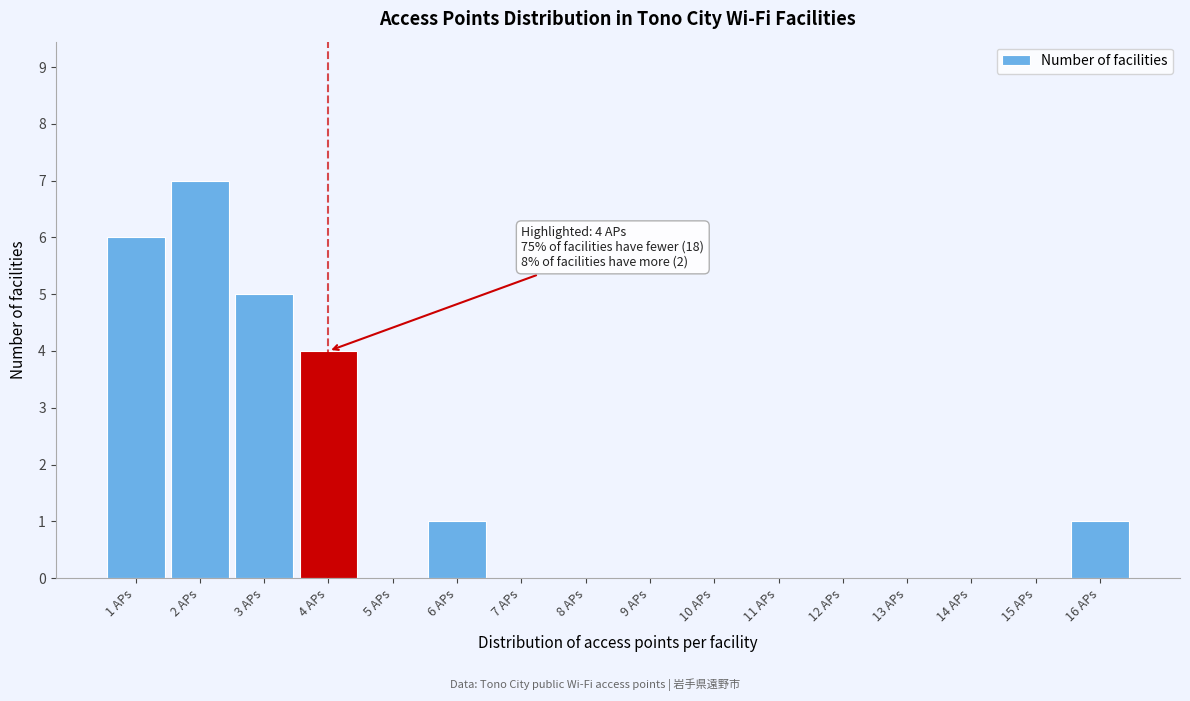

Which range on the x-axis has the tallest bar?

1.5 to 2.5